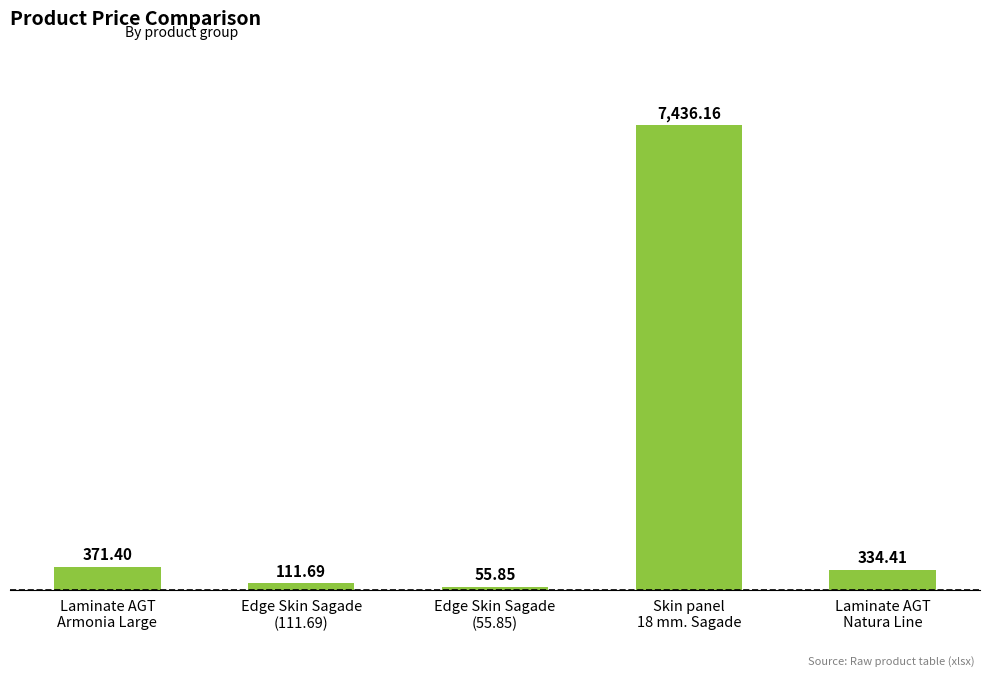

Read the value at Laminate AGT
Natura Line.

334.4